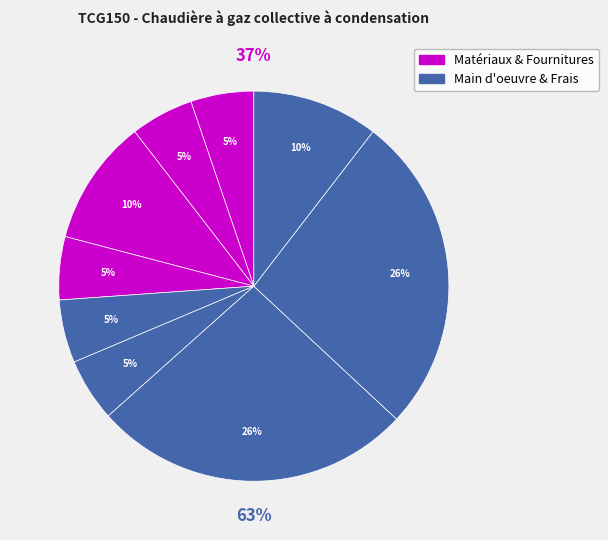

How many segments does this pie chart have?

9